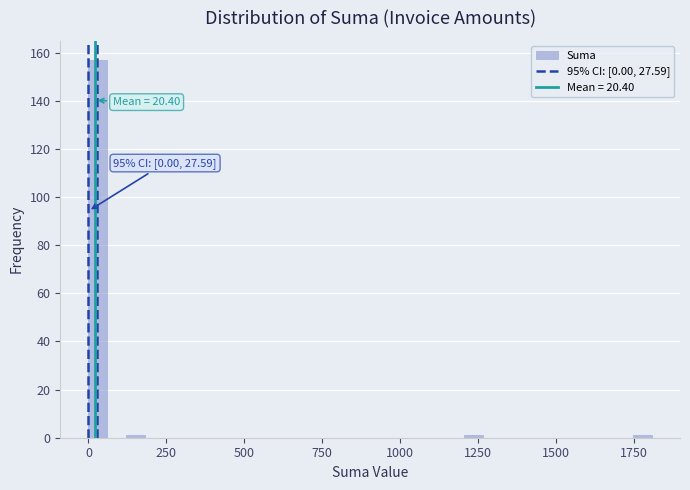

Around what value on the x-axis is the tallest bar? Give the approximate position of its centre, as read against the axis.

50